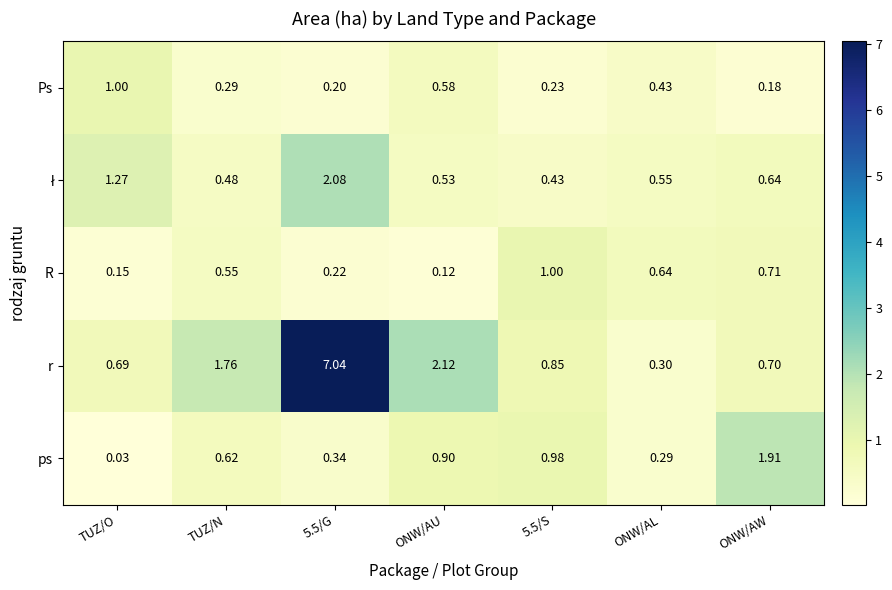

At which label does R reach its minimum?

ONW/AU